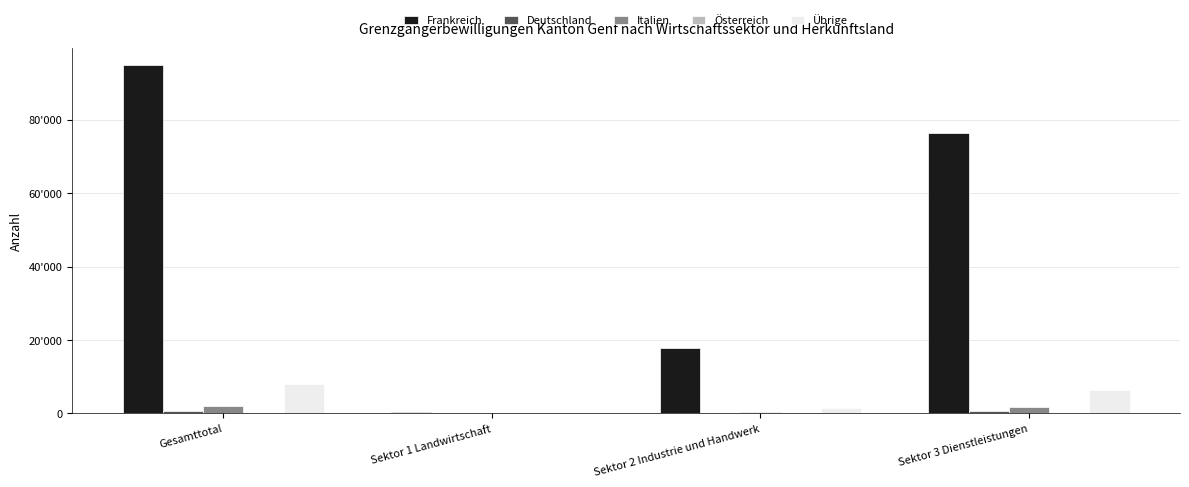

The value of Deutschland at Gesamttotal is 919. True or false?

False